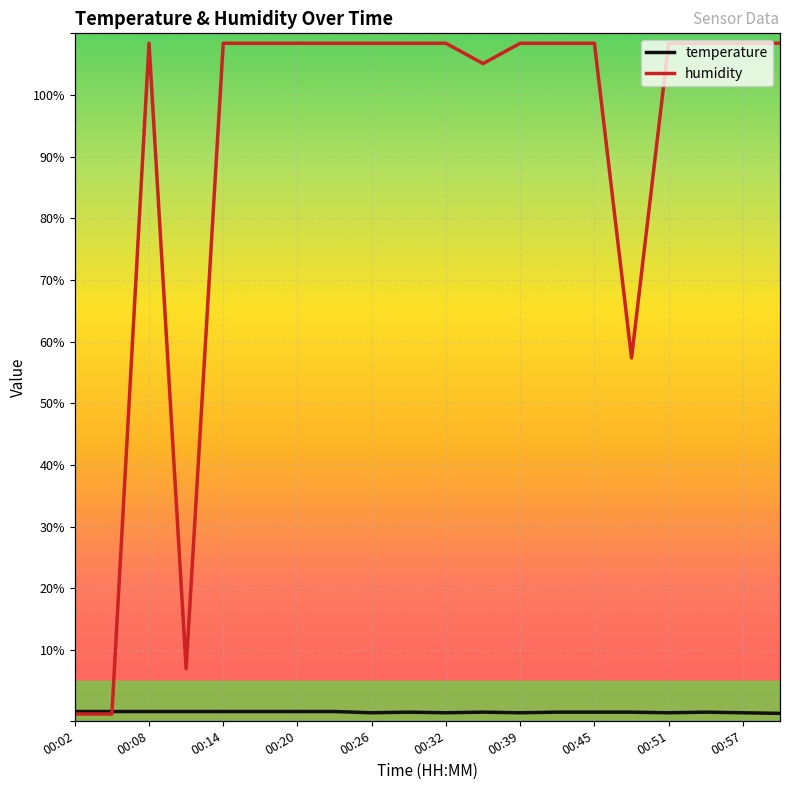

At which category does the chart reach its minimum across all series?

00:02